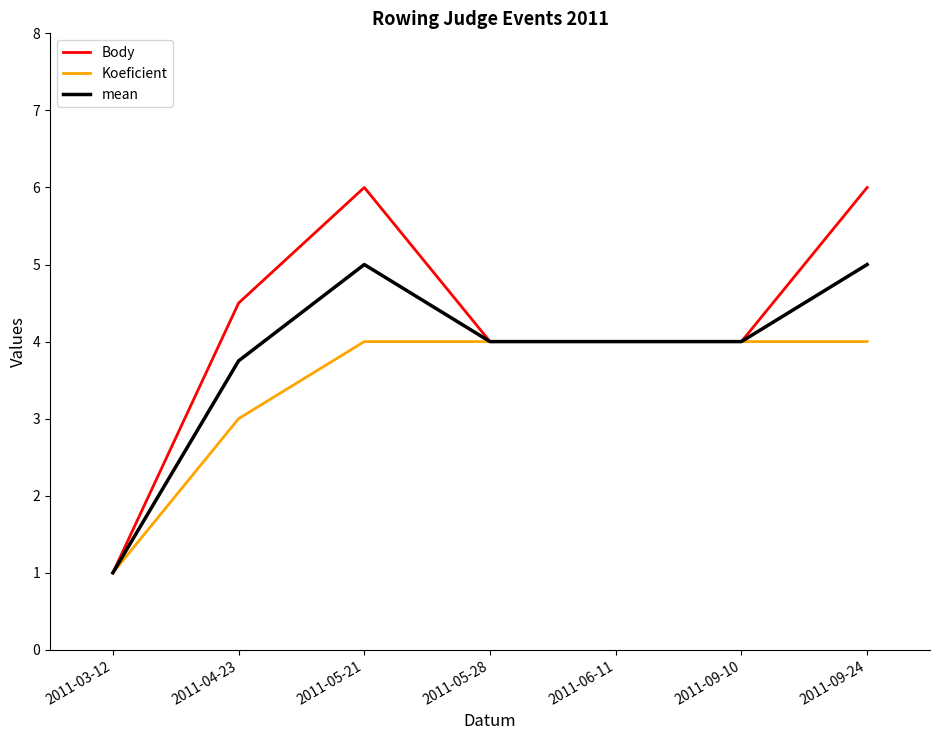

At how many categories does at least one series exceed 3?

6